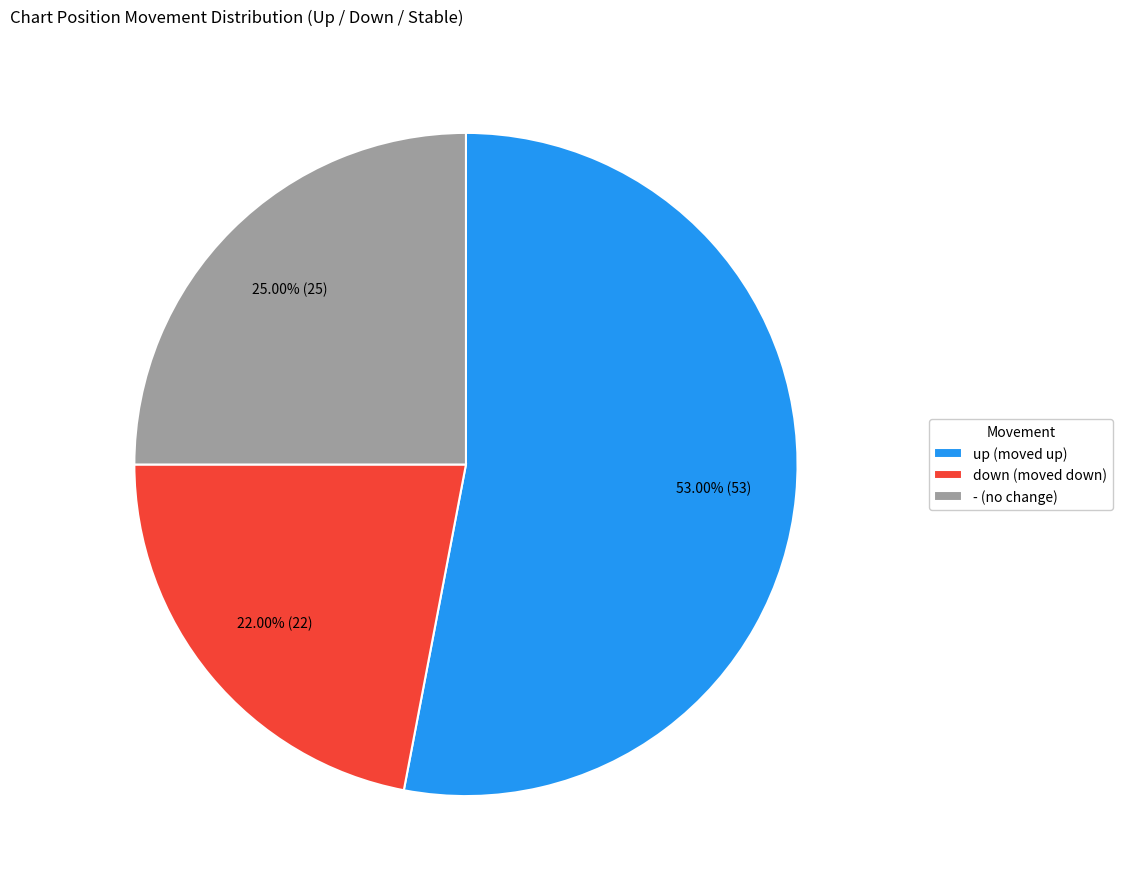

True or false: down accounts for 22% of the total.

True